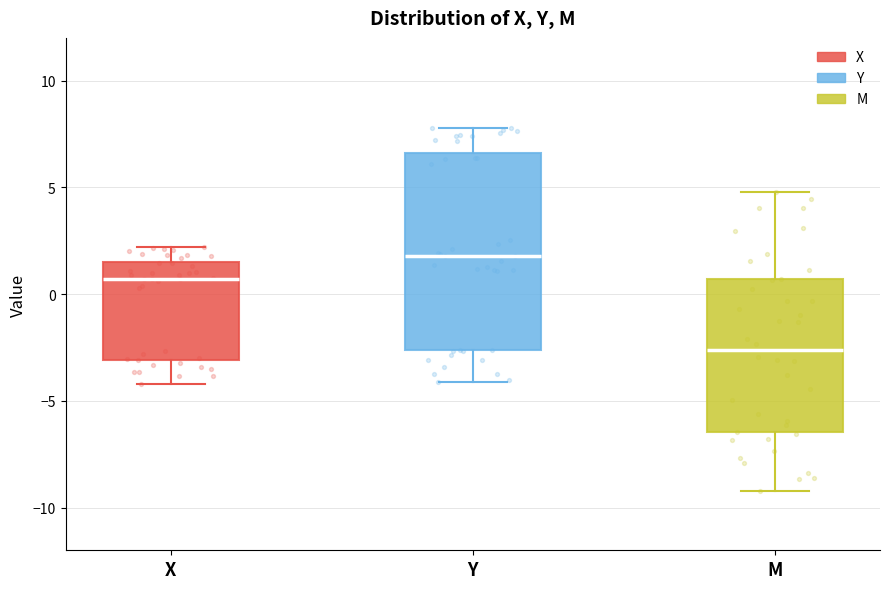

Which box has the highest median line?

Y